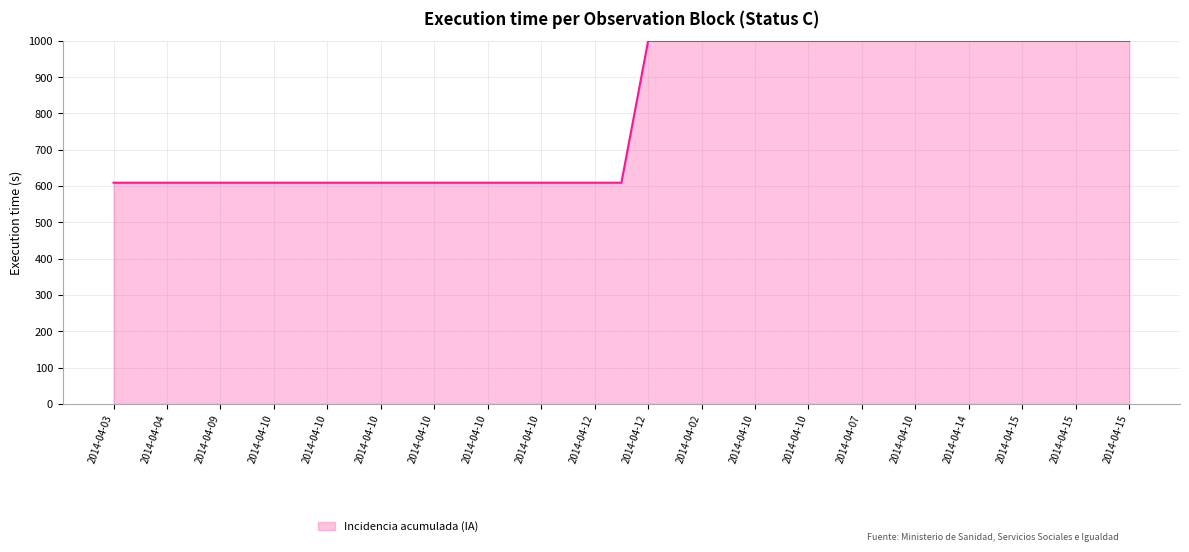

What is the difference between the maximum and minimum values?

390.3